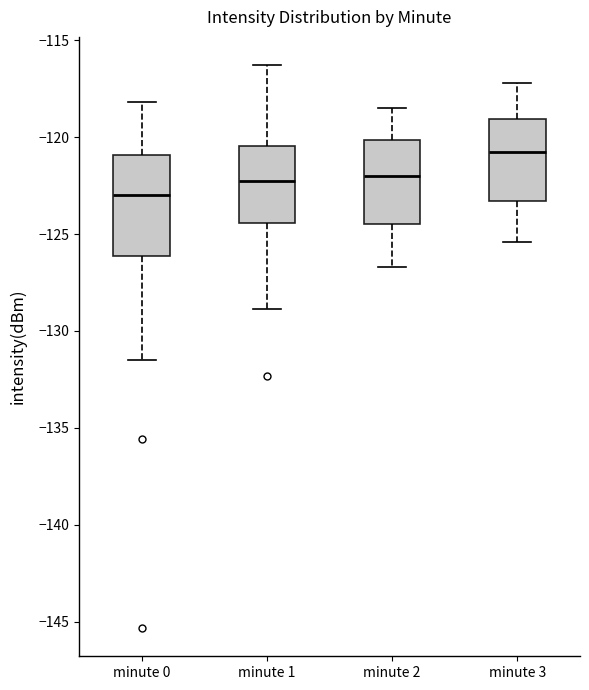

Which box is the tallest, from its lower edge to its upper edge?

minute 0